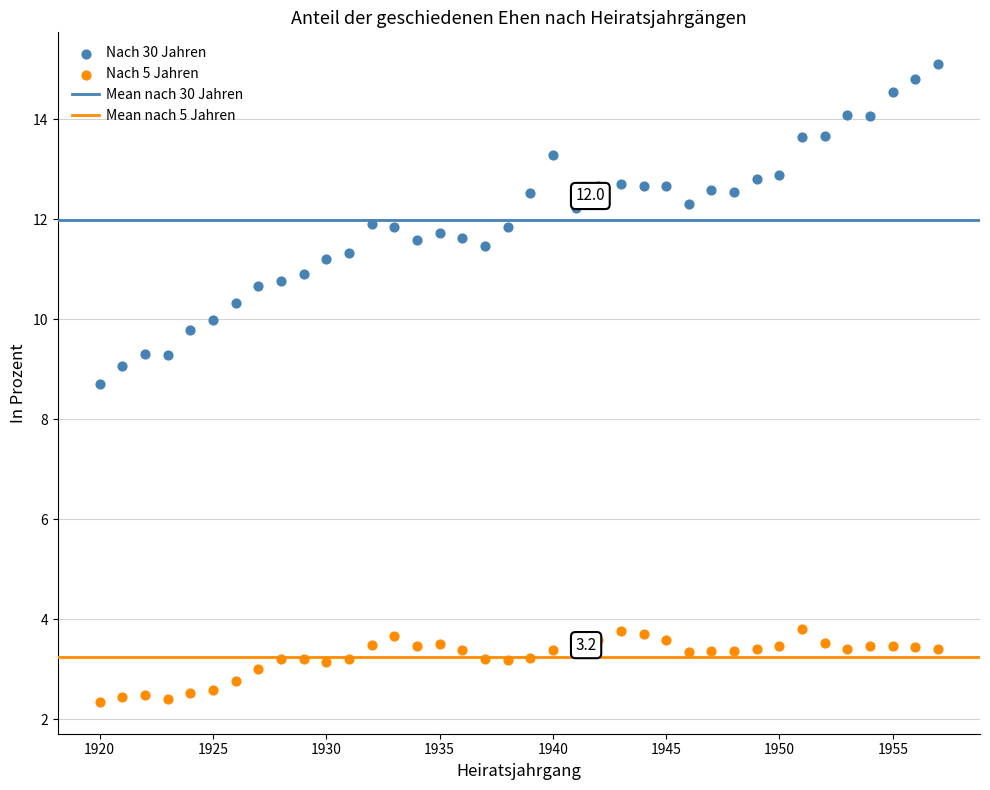

Across all data points, what is the range of X values (max minus min)?

37.0